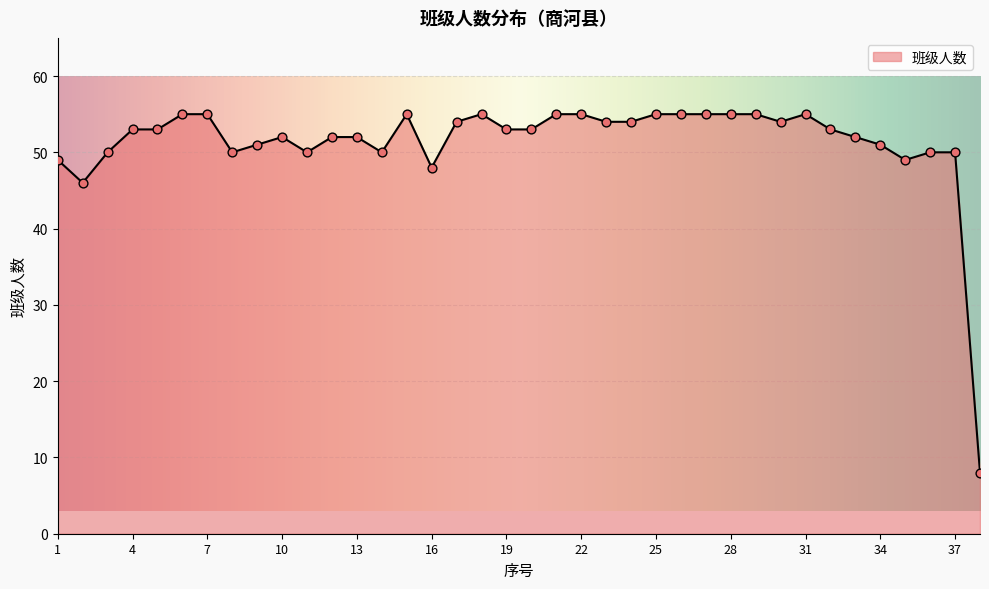

What is the maximum value shown in the chart?

55